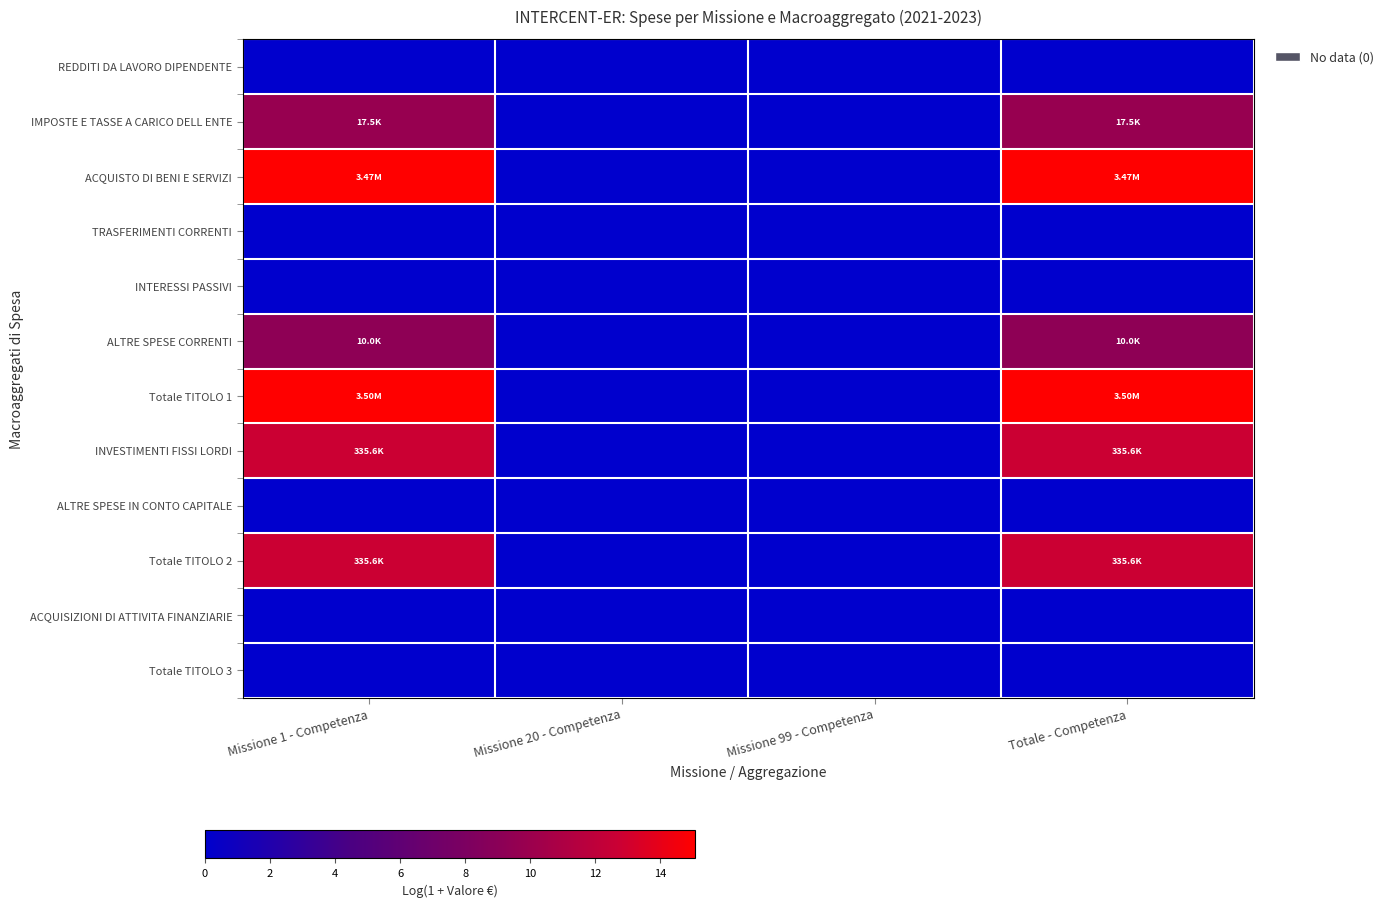

How many distinct data groups are displayed?

12